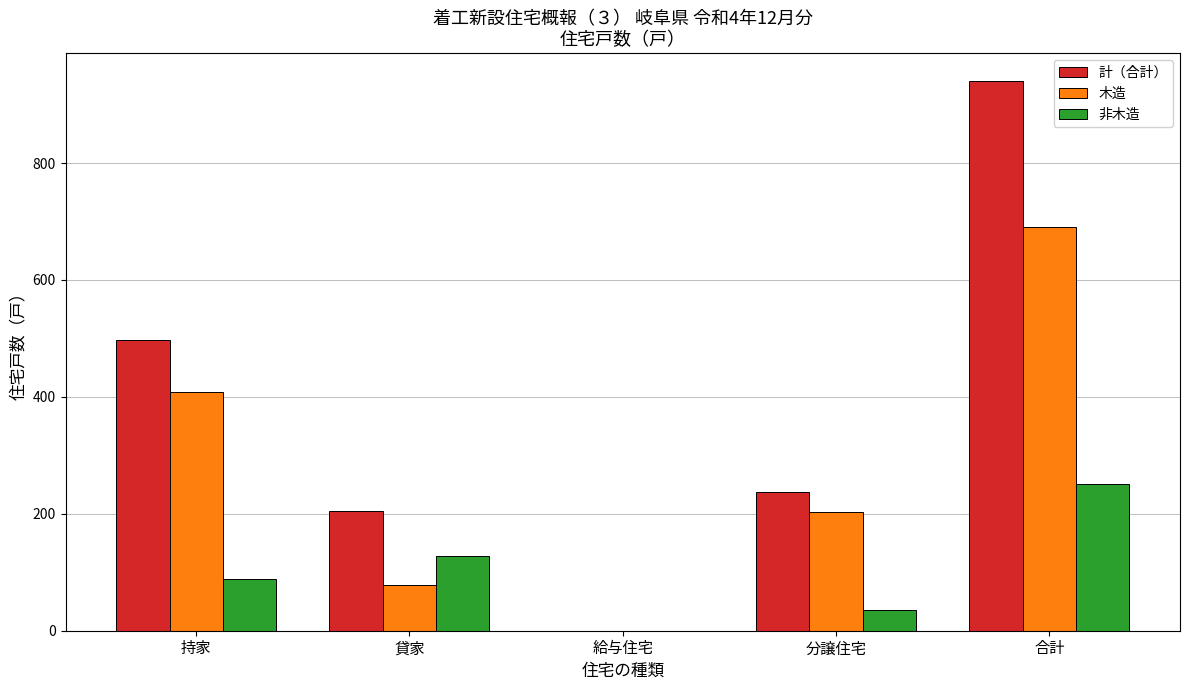

What is the total value across all series at 持家?

996